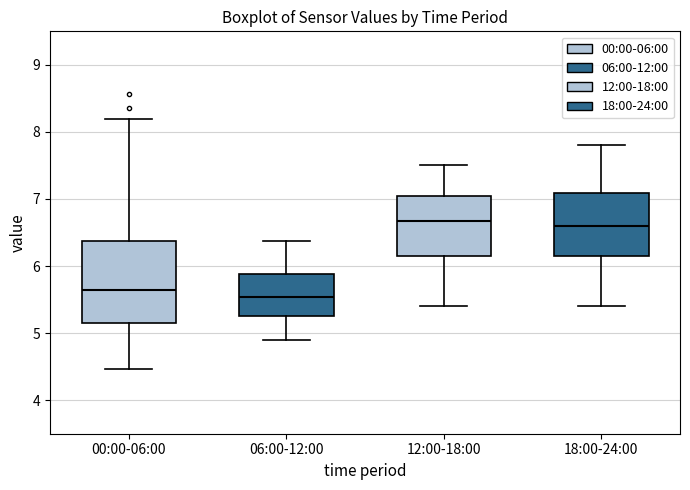

Reading left to right, transcribe this box plot: for each box, give where its median line is, the range the box spans, and where its two whiskers end, as read against the y-axis. The values are not printed on the chart, so give them approximately, as read against the axis.

00:00-06:00: median 5.6, box 5.1 to 6.4, whiskers 4.5 to 8.2
06:00-12:00: median 5.5, box 5.3 to 5.9, whiskers 4.9 to 6.4
12:00-18:00: median 6.7, box 6.2 to 7.1, whiskers 5.4 to 7.5
18:00-24:00: median 6.6, box 6.2 to 7.1, whiskers 5.4 to 7.8